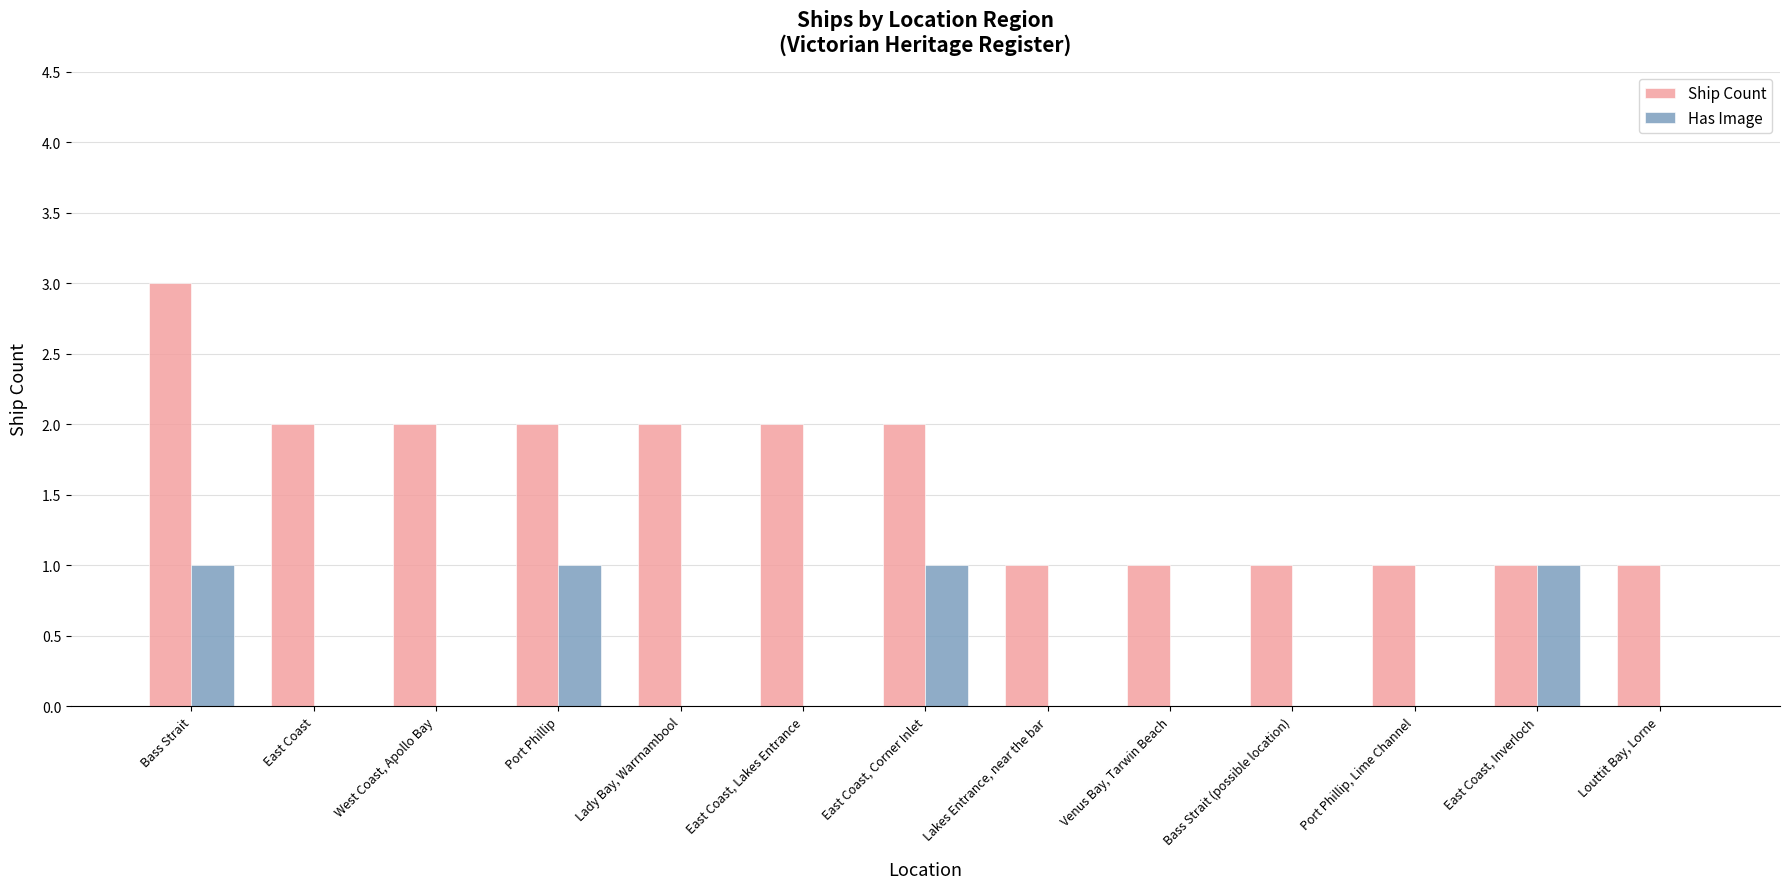

What is the sum of all Has Image values?

4